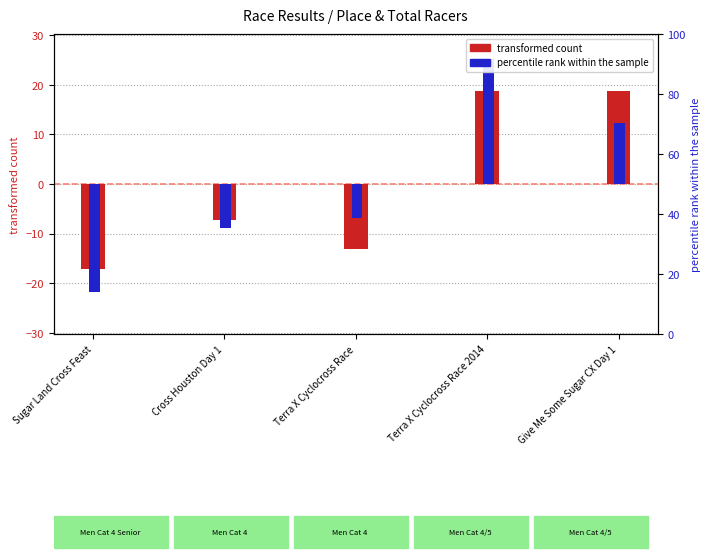

The value of Total Racers (transformed) at Cross Houston Day 1 is -13.2. True or false?

False